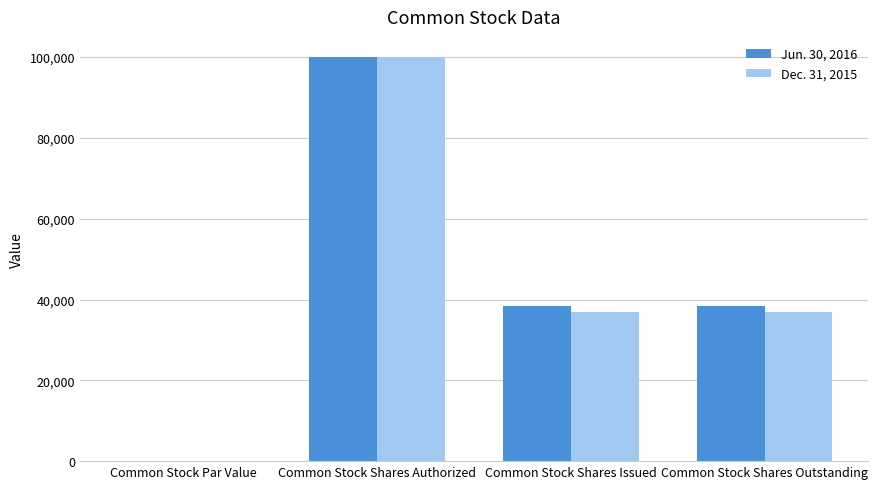

Which category has the highest value in the Dec. 31, 2015 series?

Common Stock Shares Authorized